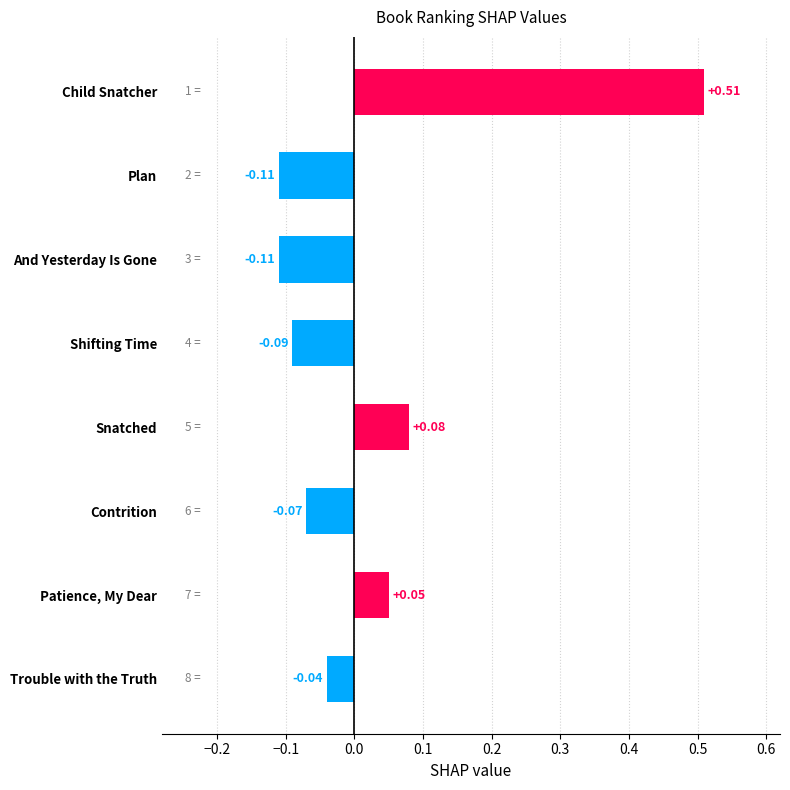

How many categories are shown in the chart?

8